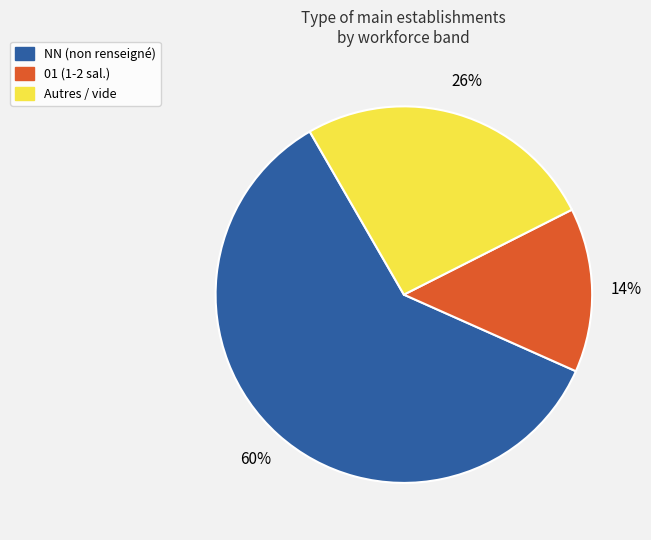

What is the ratio of the value at Autres / vide to the value at NN (non renseigné)?

0.4